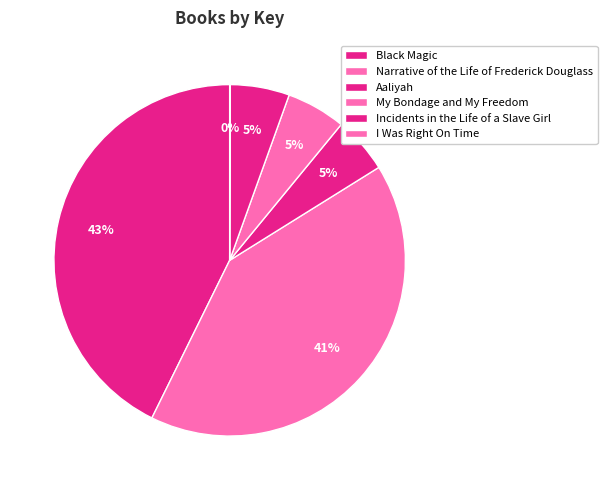

Which slice is the largest?

Black Magic